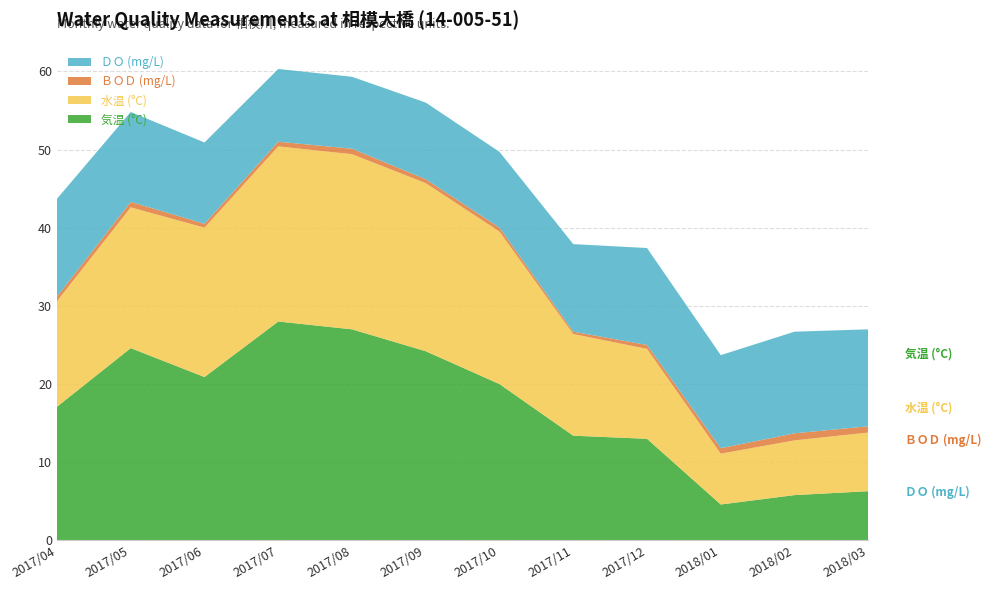

Reading right to left, list all the values displayed in this chart.

気温 (°C): 6.3	5.8	4.6	13.0	13.4	20.0	24.2	27.0	28.0	20.9	24.6	17.1
水温 (°C): 7.5	7.0	6.5	11.5	13.0	19.5	21.5	22.4	22.4	19.1	18.0	13.5
ＢＯＤ (mg/L): 0.8	0.9	0.7	0.5	0.3	0.5	0.5	0.7	0.6	0.5	0.7	0.6
ＤＯ (mg/L): 12.4	13.0	11.9	12.4	11.2	9.7	9.8	9.2	9.3	10.4	11.5	12.5